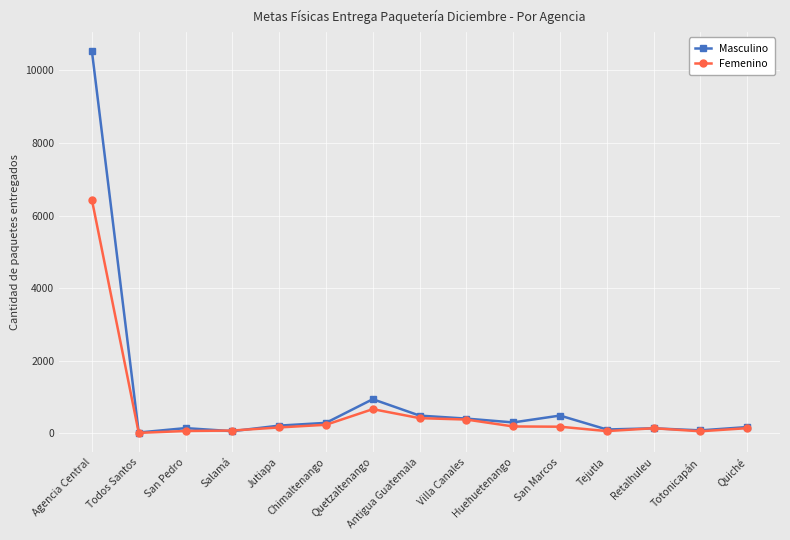

List the series in order of their peak value, lowest first.

Femenino, Masculino